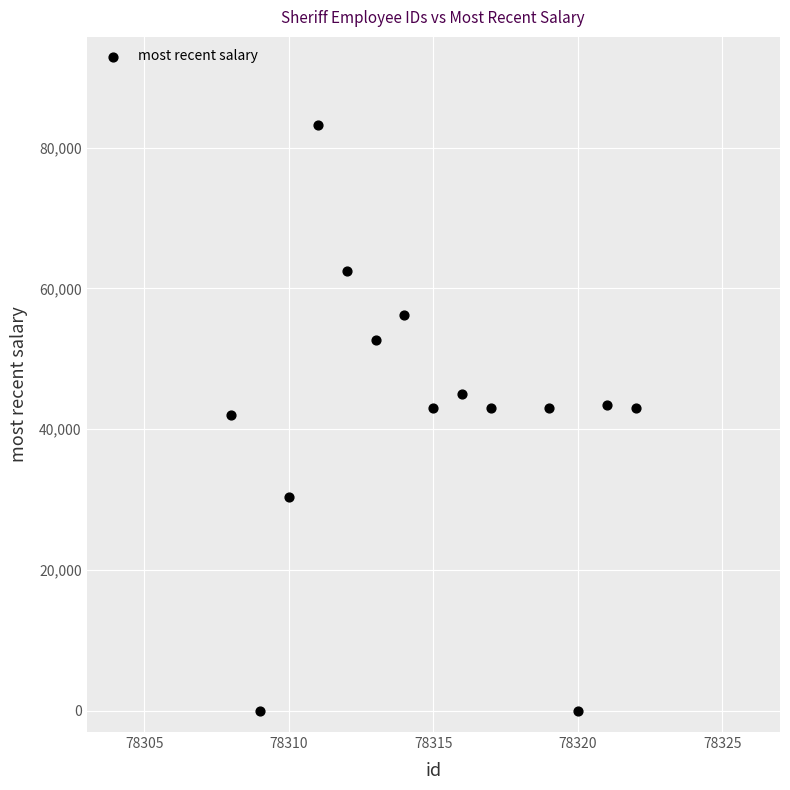

What is the range of Y values (max minus min)?

83229